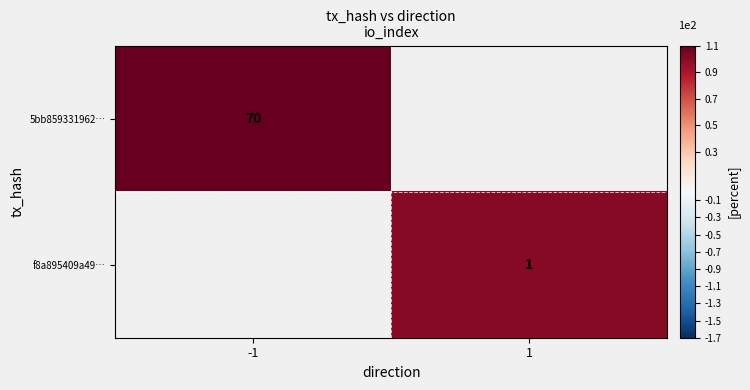

What is the smallest value displayed?

1.0